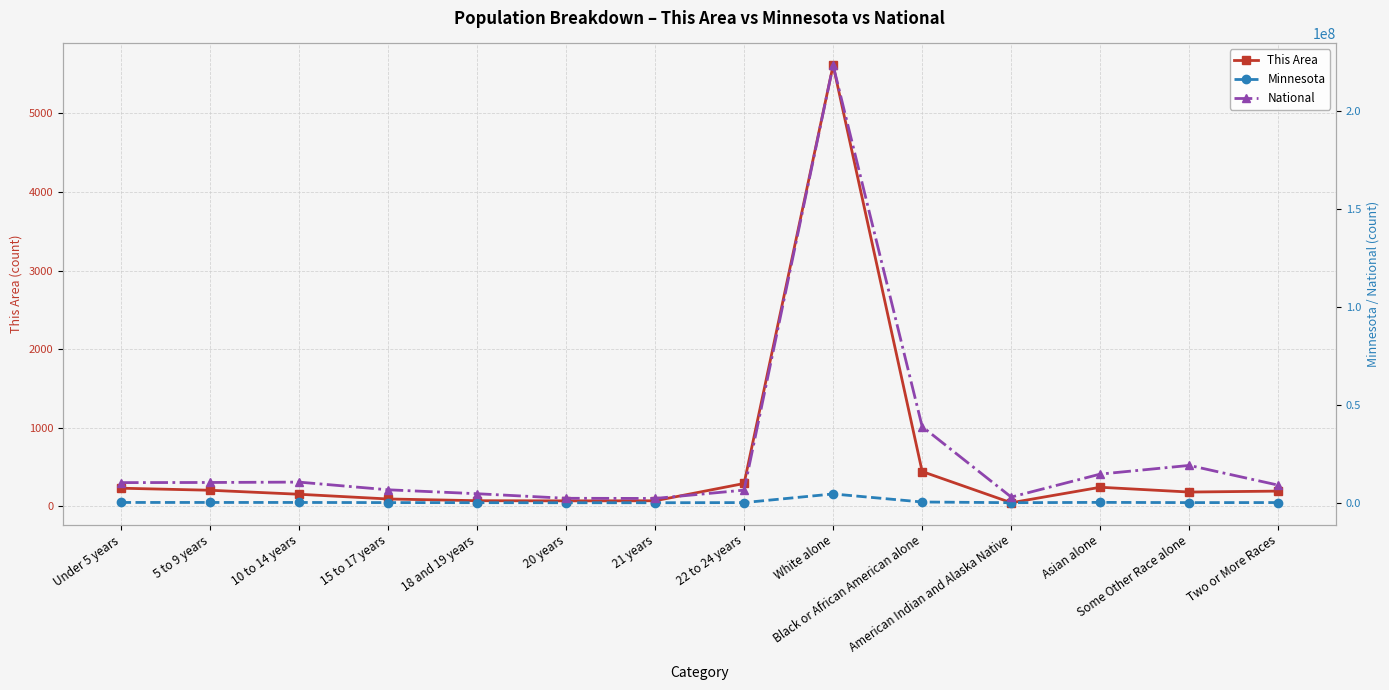

How many data points does each series have?

14